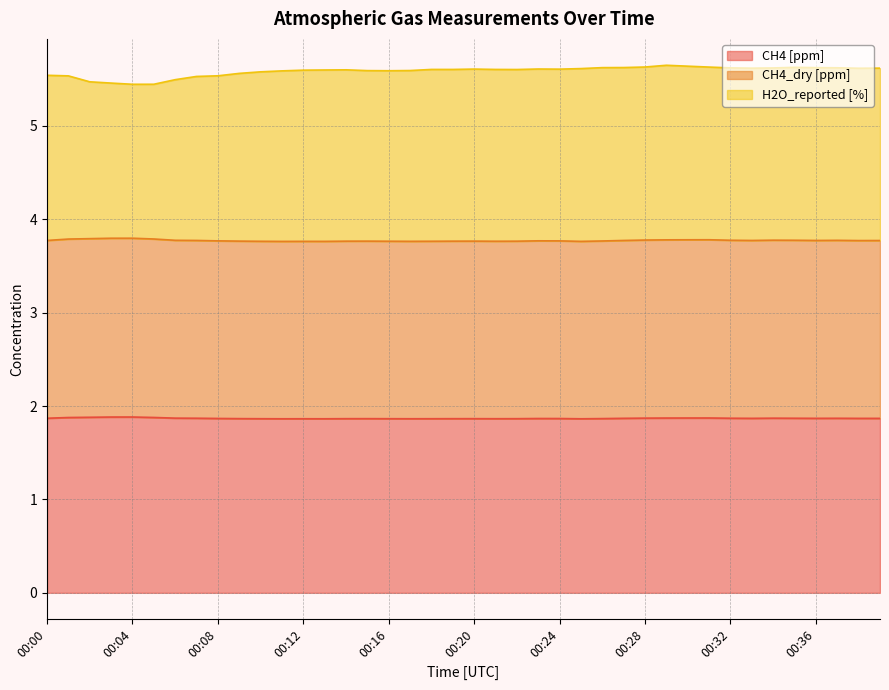

What is the difference between the highest and lowest values at 00:27?

3.8